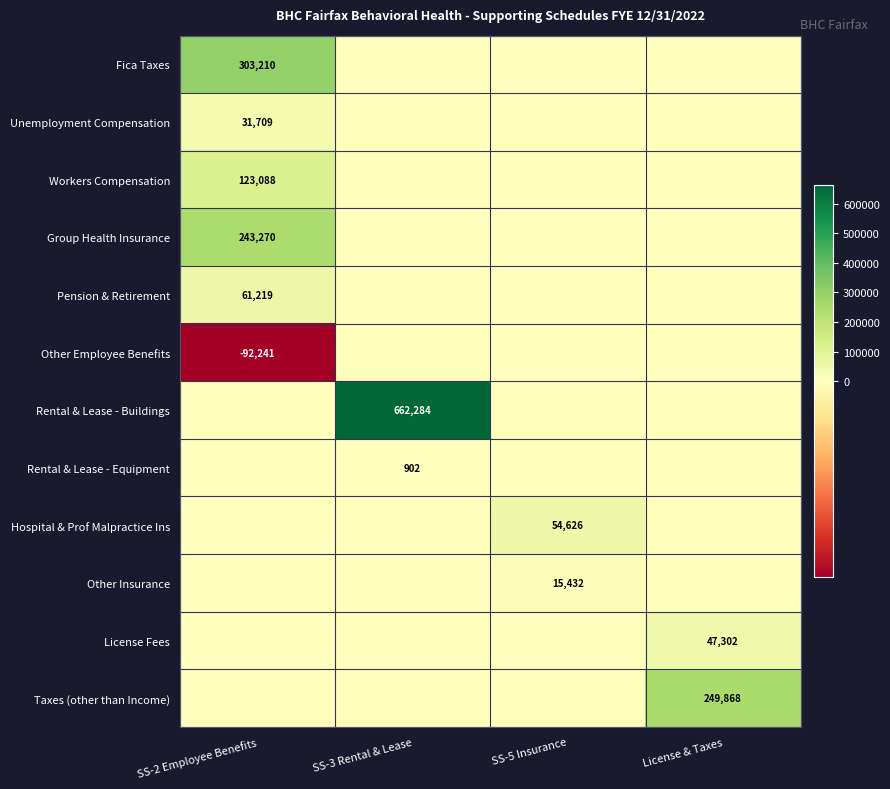

At which category is the sum across all series the highest?

SS-2 Employee Benefits